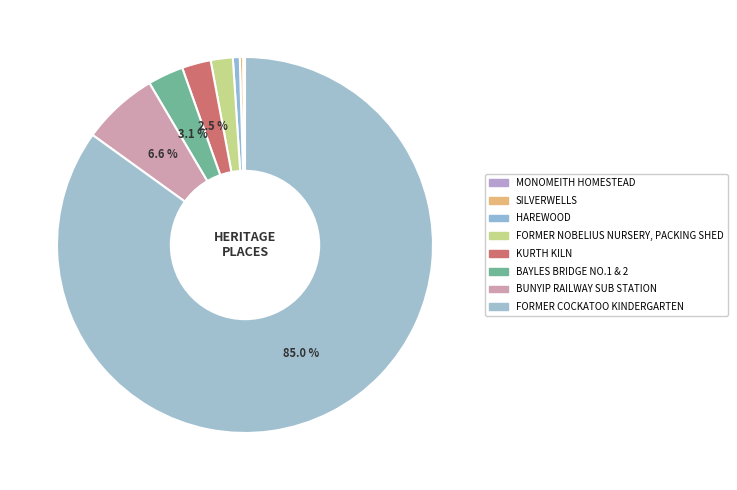

How much of the chart is everything except BAYLES BRIDGE NO.1 & 2?

96.9%